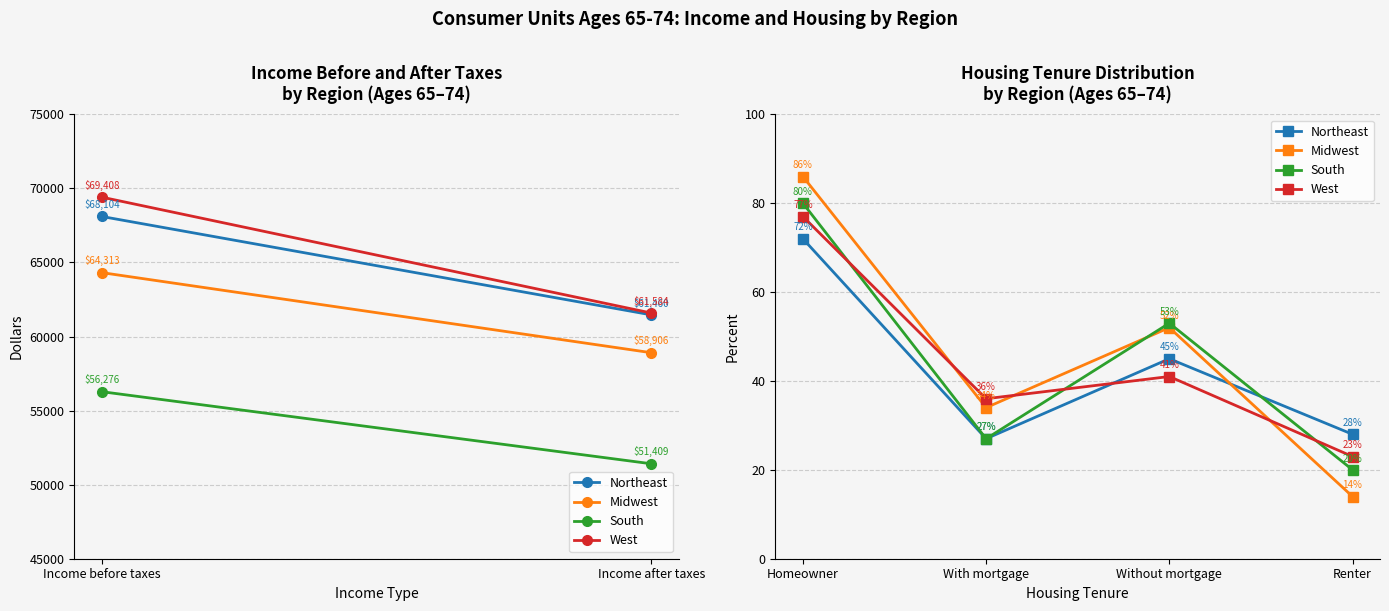

How many interior local valleys does the West series have?

1